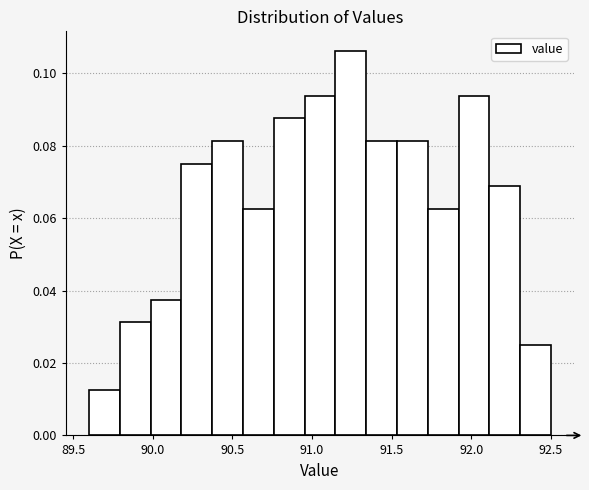

Read against the x-axis, roughly where is the centre of the tallest bar?

91.25